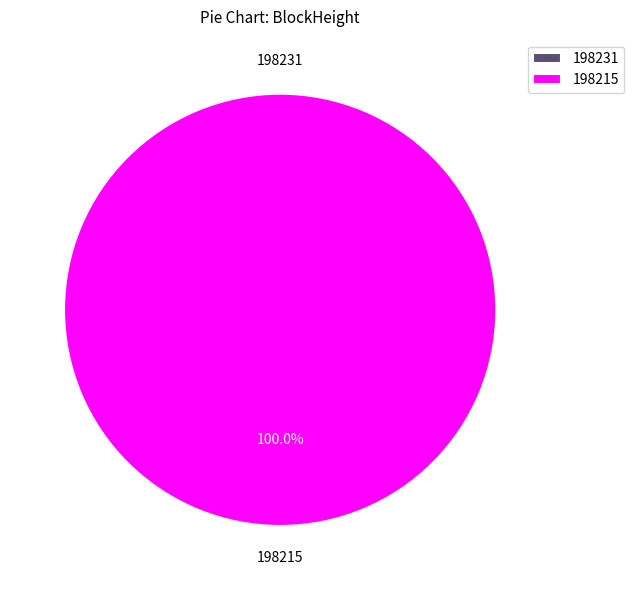

Count the number of slices in the pie.

2